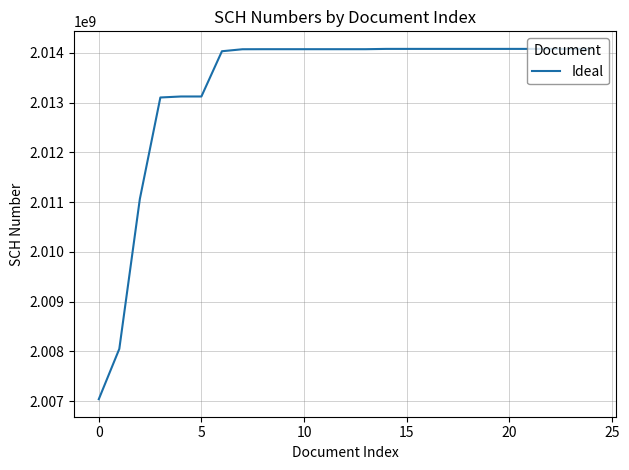

What is the maximum value shown in the chart?

2014079009